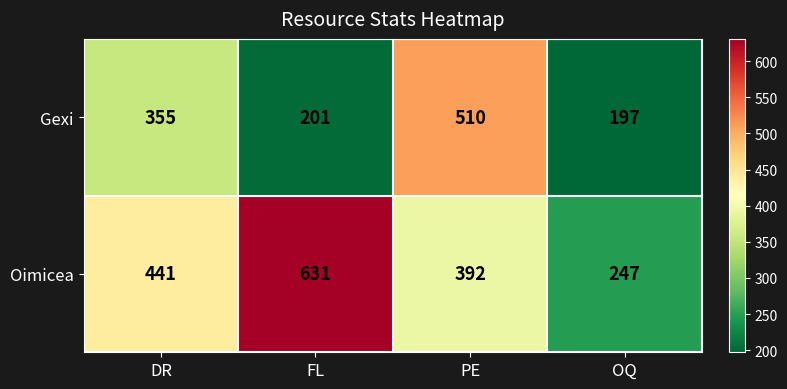

Which category has the lowest value across all series?

OQ